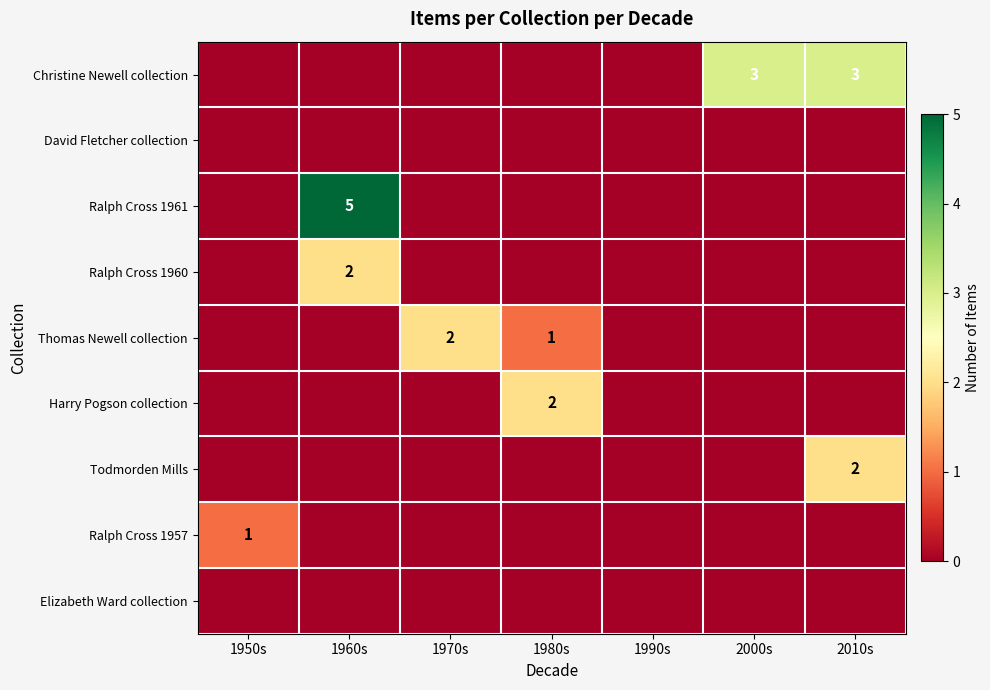

True or false: Harry Pogson collection has a value of 1 at 1980s.

False